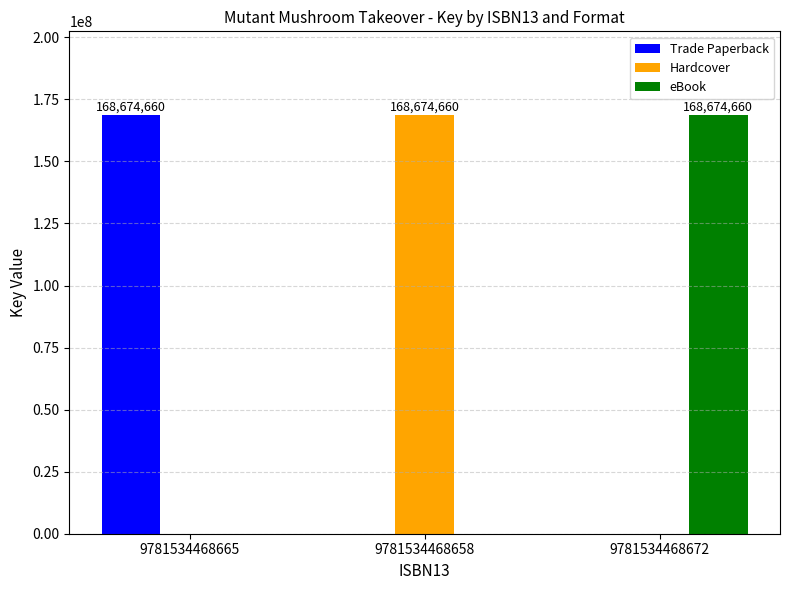

The value of Hardcover at 9781534468672 is 0. True or false?

True